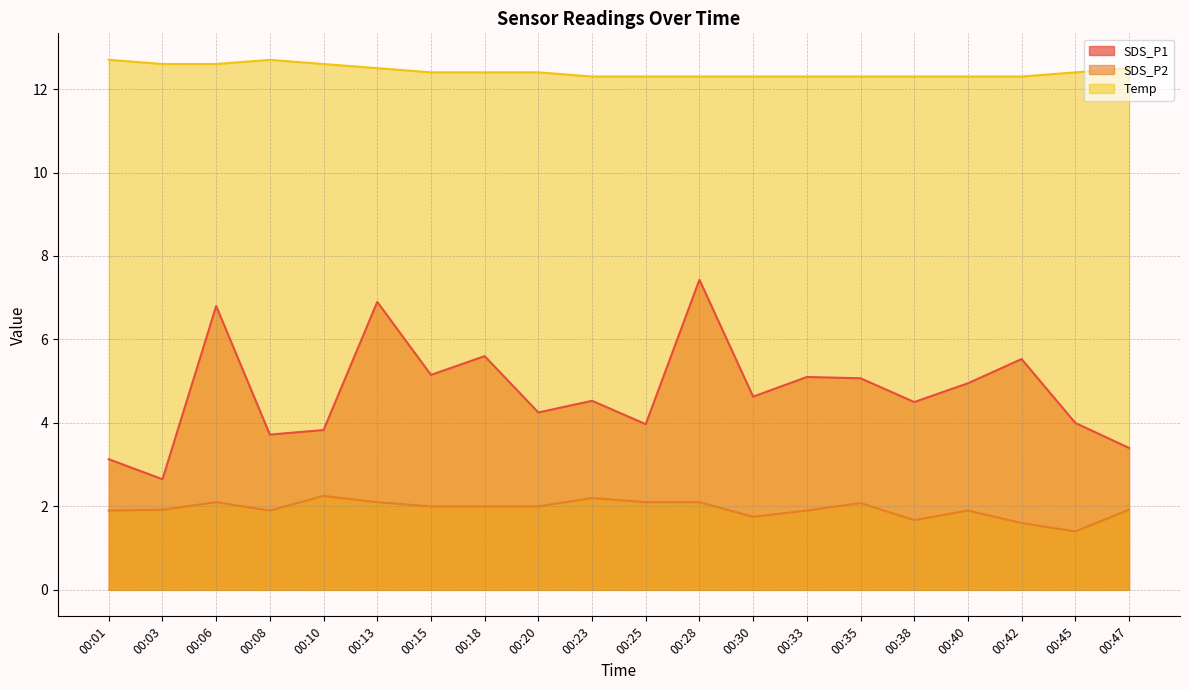

At how many categories does at least one series exceed 2?

20